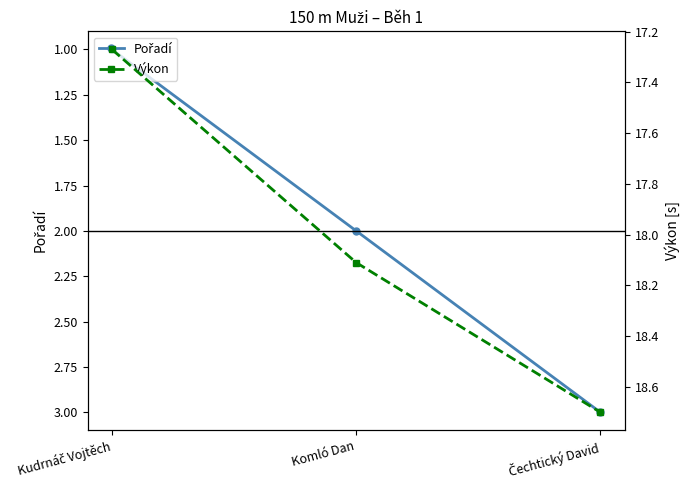

How many data points in Pořadí are above 2?

1